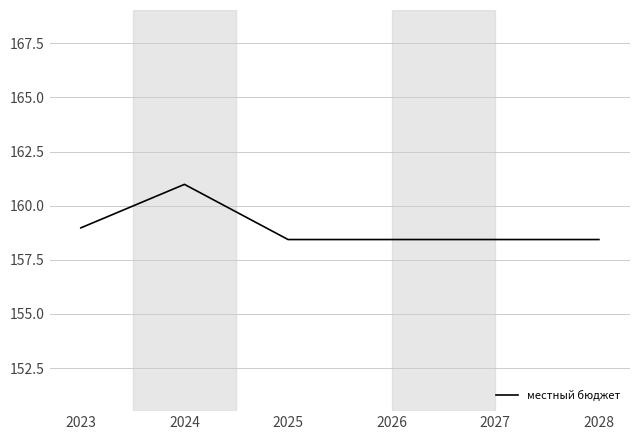

Is it true that the value at 2028 is 158.4?

True